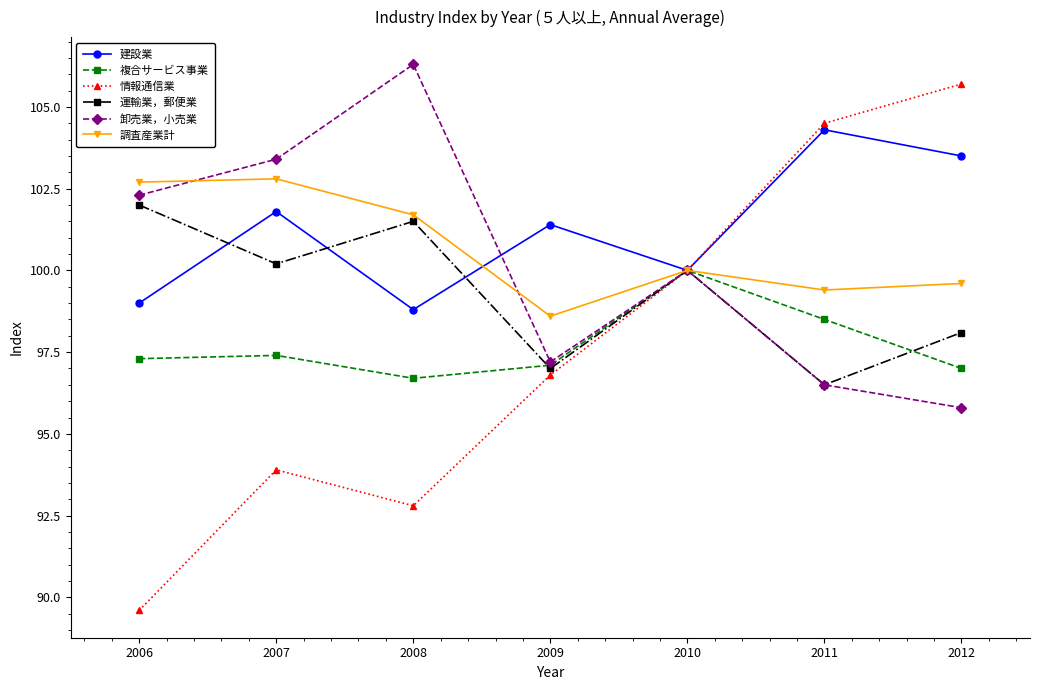

How many lines are shown in the chart?

6